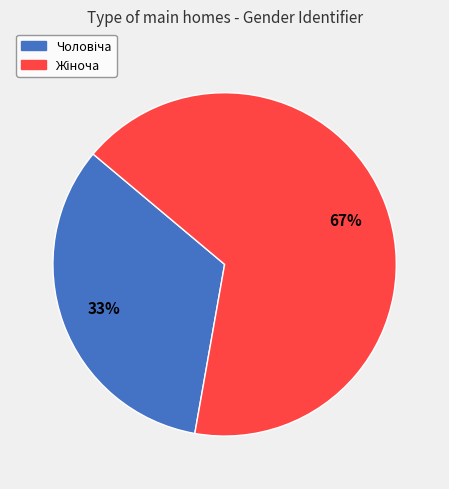

Does any single category account for the majority?

Yes